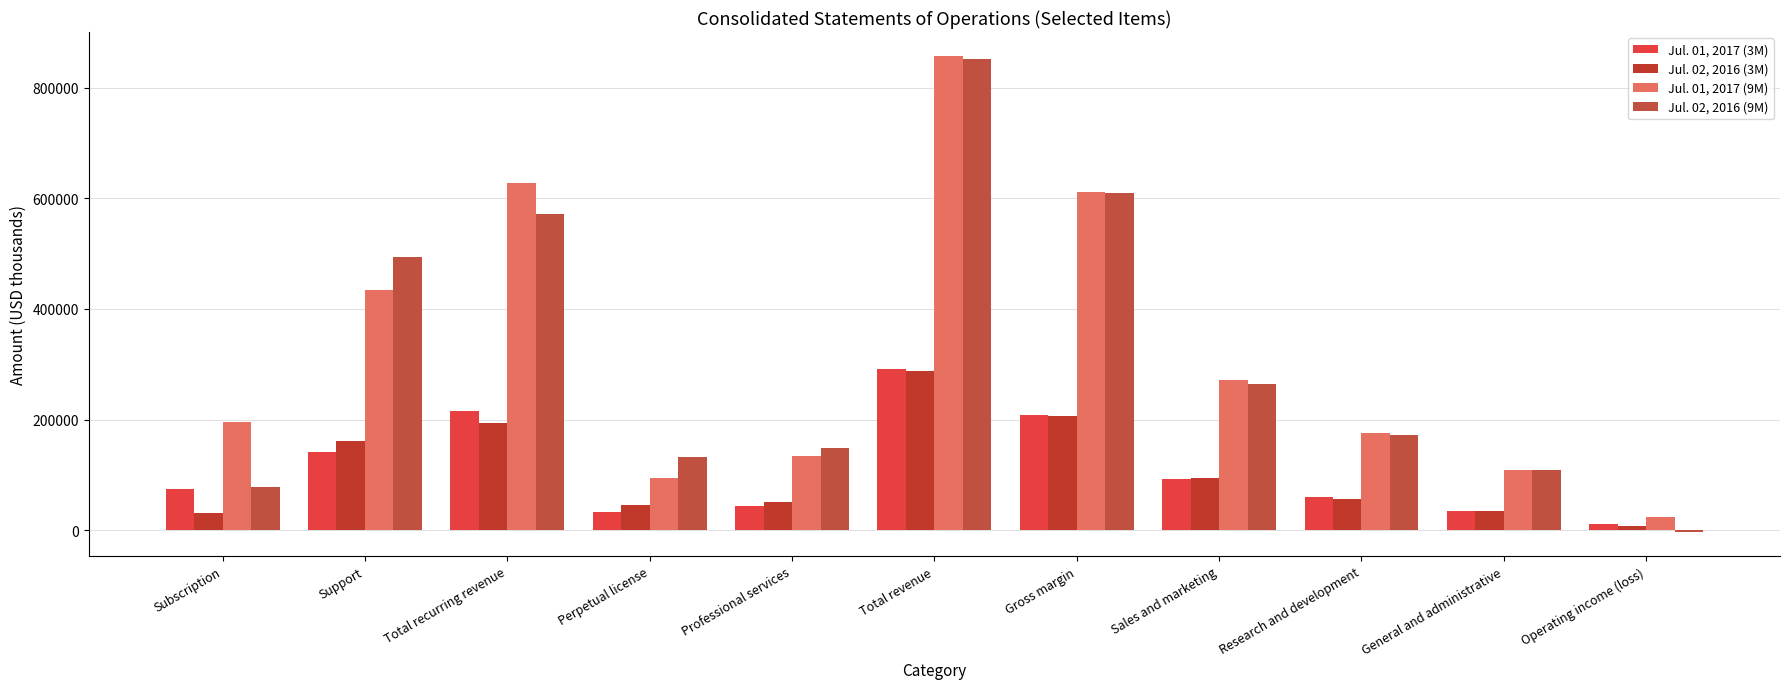

What is the average value of the Jul. 01, 2017 (3M) series?

109673